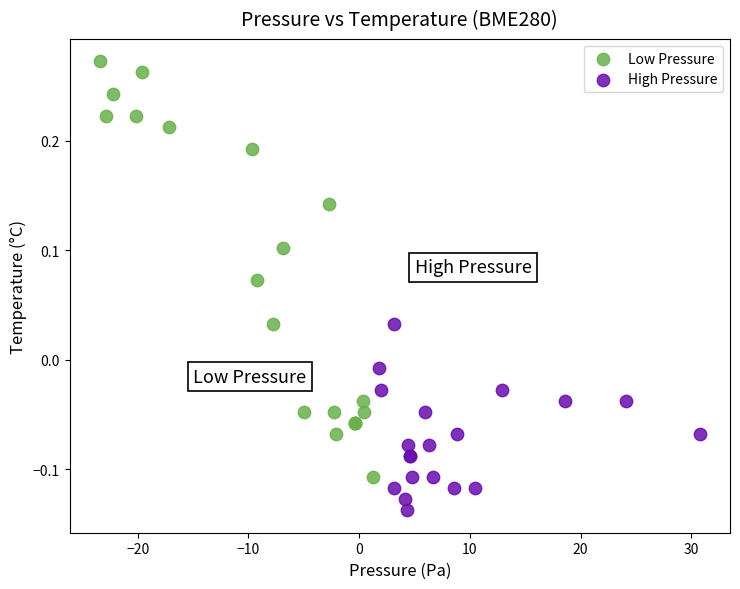

Which series has the largest Y range (max minus min)?

Low Pressure